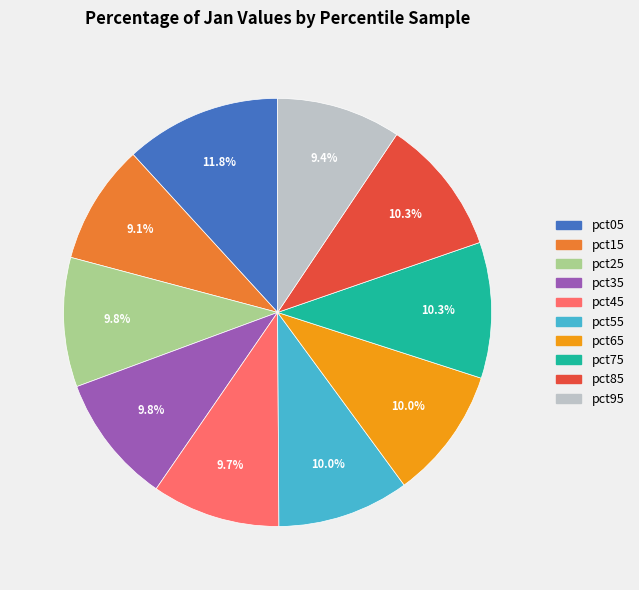

Is pct45 the majority of the pie?

No